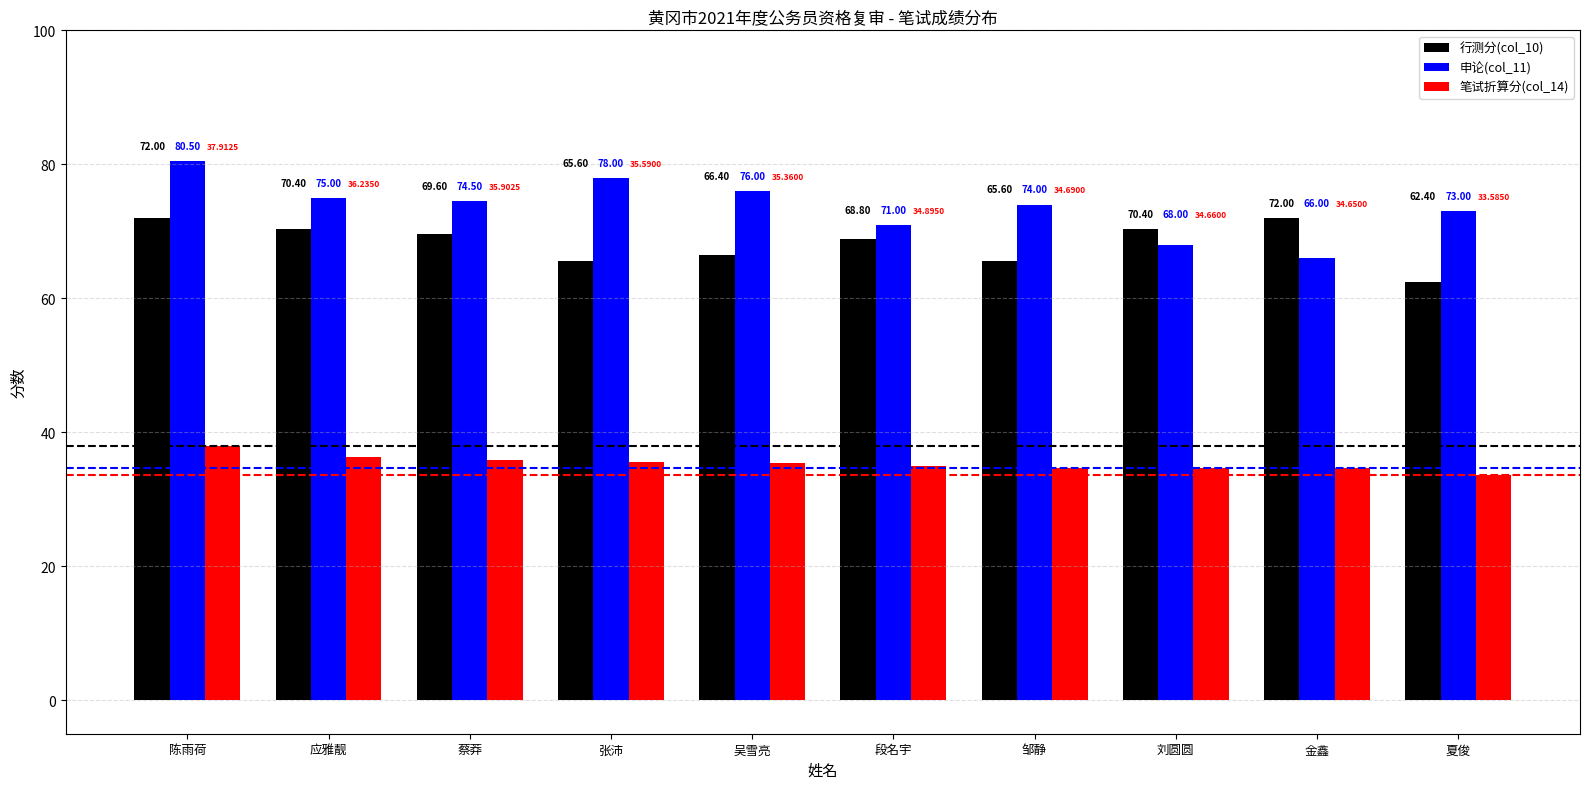

Where does the 笔试折算分(col_14) series first go above 35?

陈雨荷